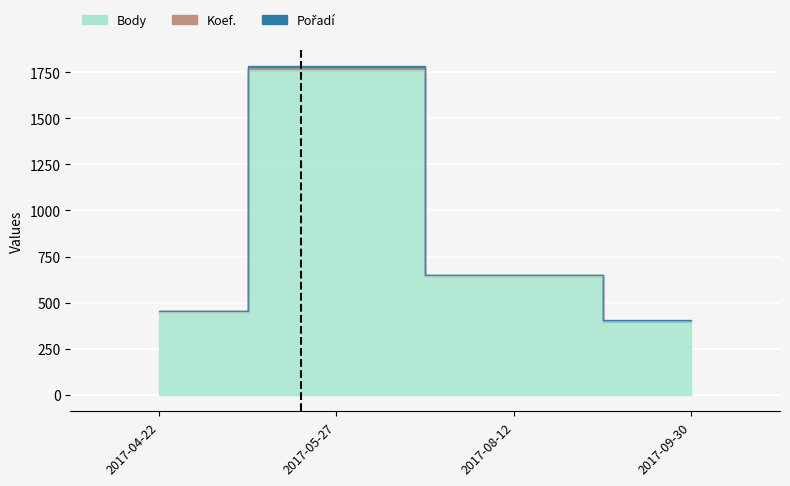

At how many categories does at least one series exceed 1172?

1